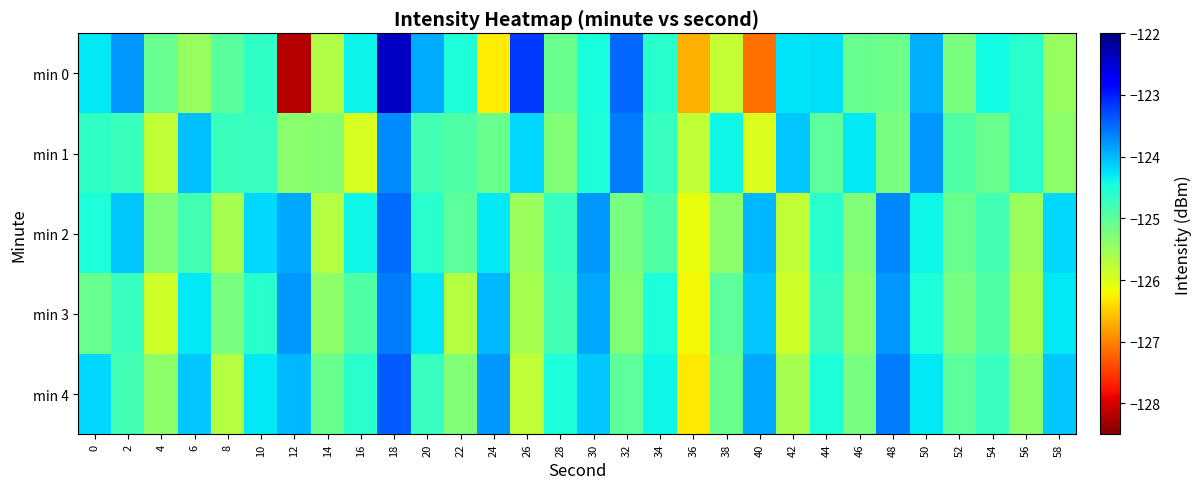

What is the difference between the highest and lowest values at 22?

1.2